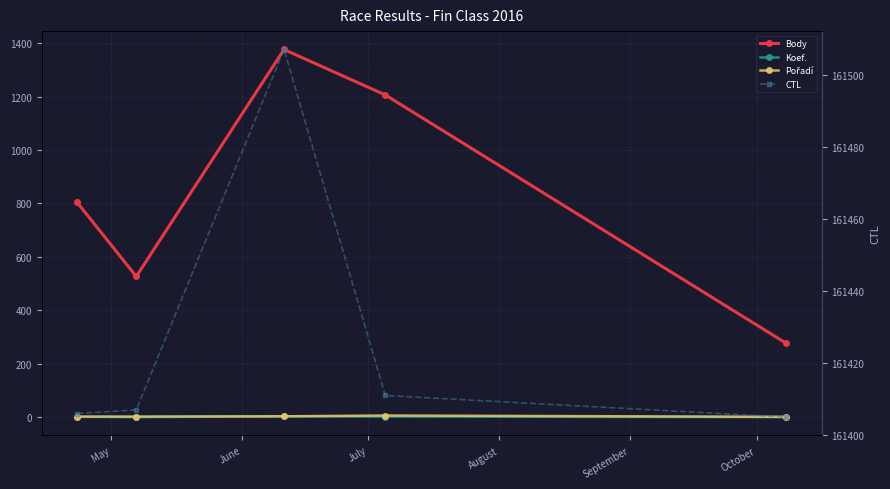

Is the value of Pořadí at June greater than the value of Koef. at May?

Yes